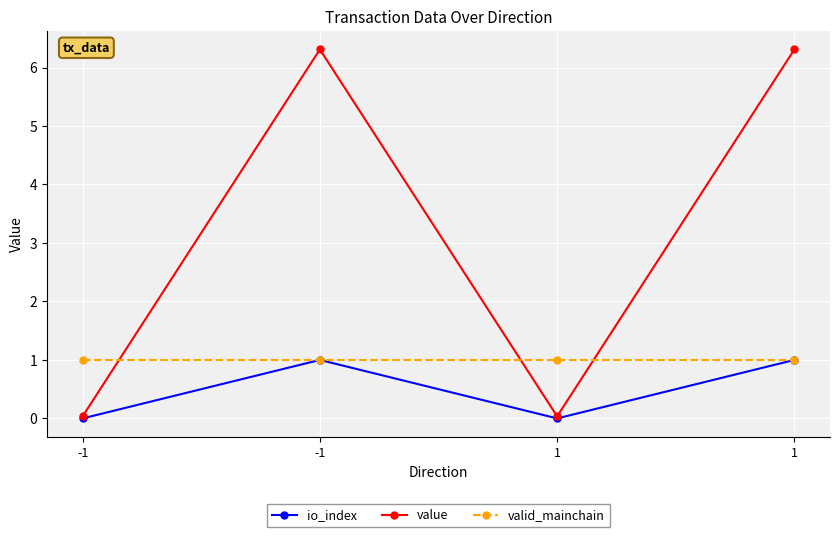

Which series has the largest range (max minus min)?

value